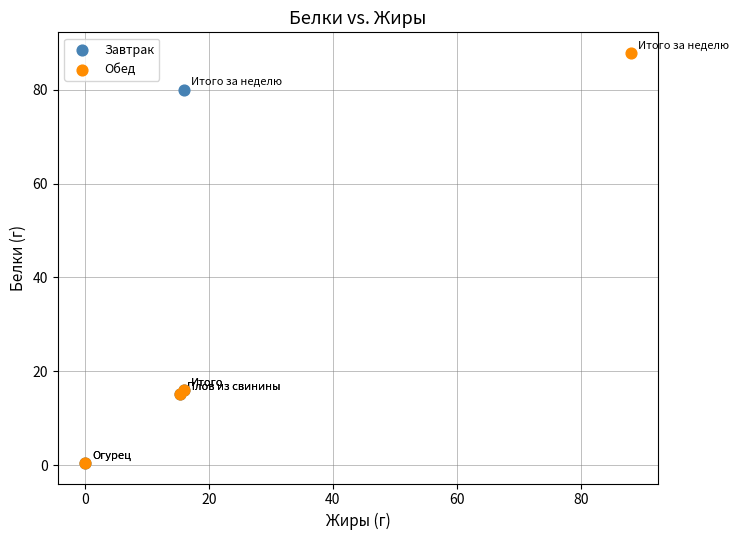

What are all the series names shown in the legend?

Завтрак, Обед